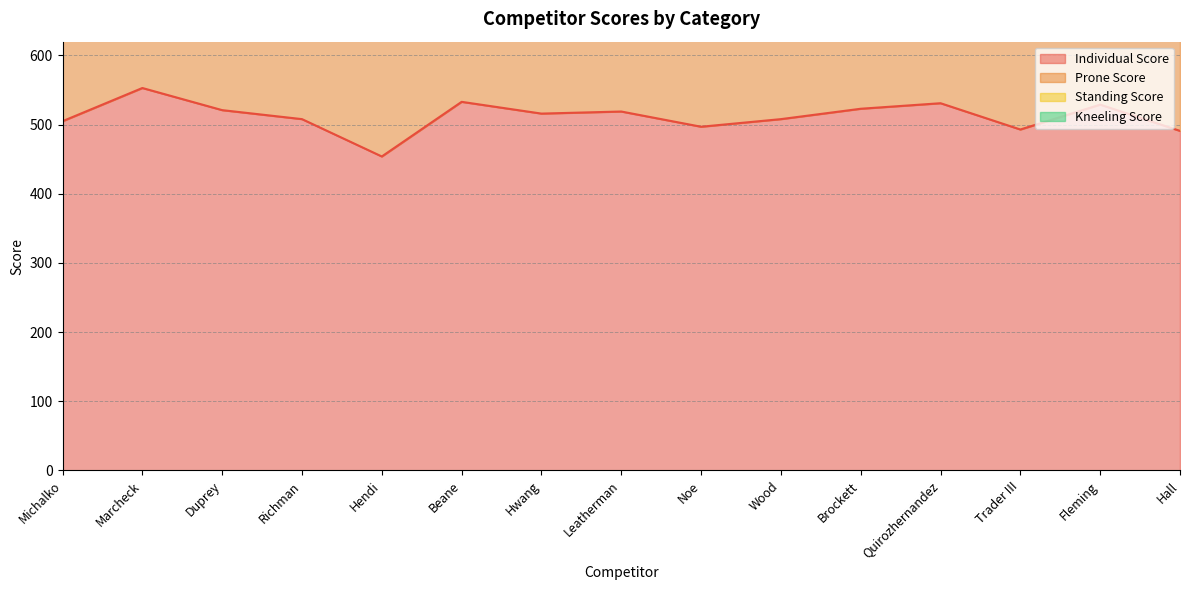

How many series are shown in this chart?

4